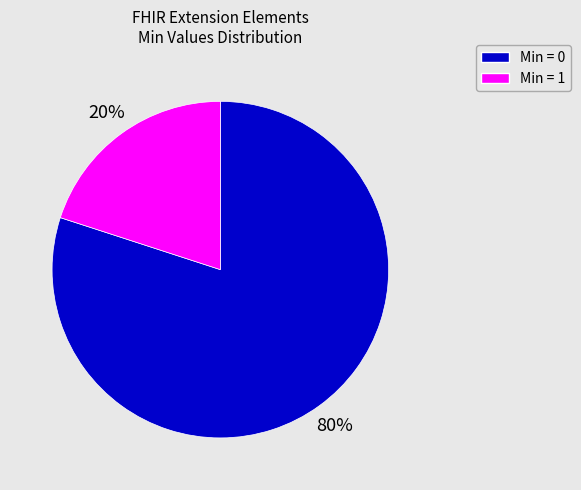

To the nearest percent, what is the difference between the largest and smallest slice percentages?

60%